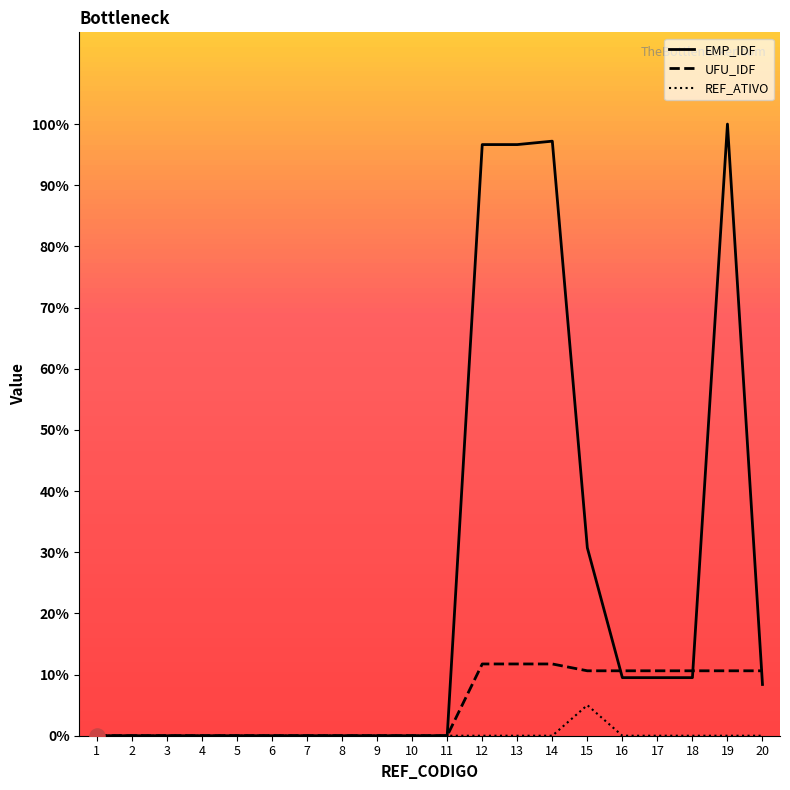

Which series has the widest spread of Y values?

EMP_IDF